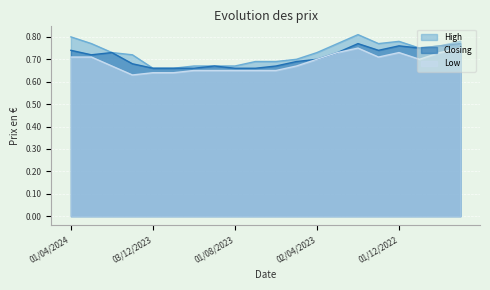

How many lines are shown in the chart?

3